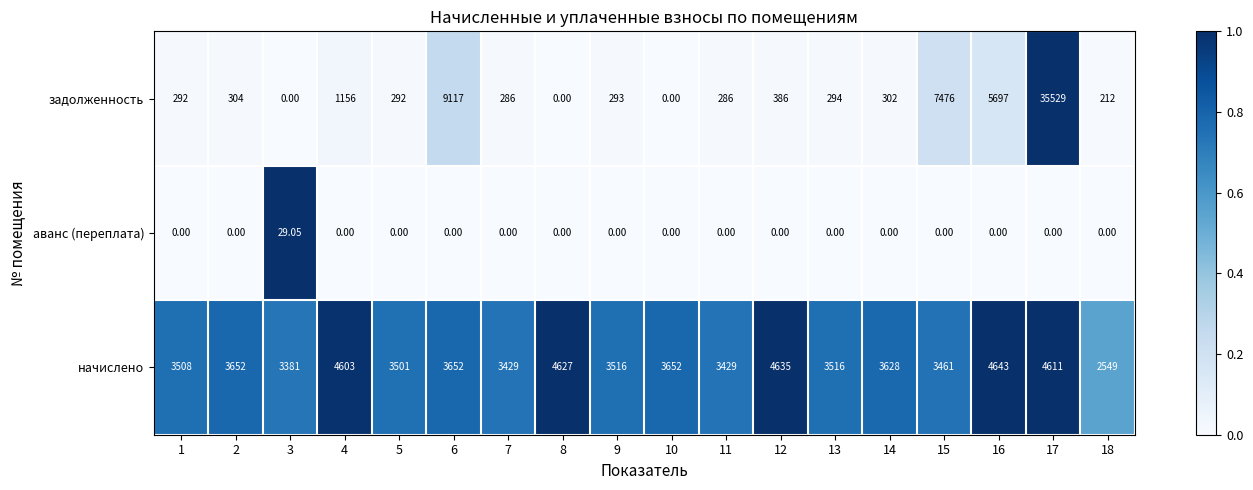

How many data points does each series have?

18